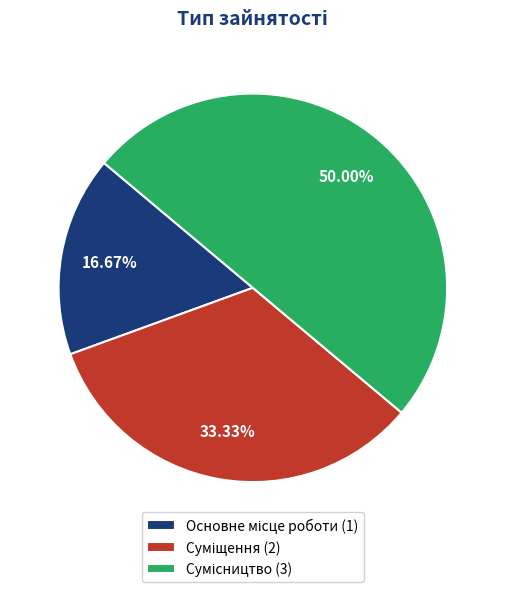

How many slices are in this pie chart?

3